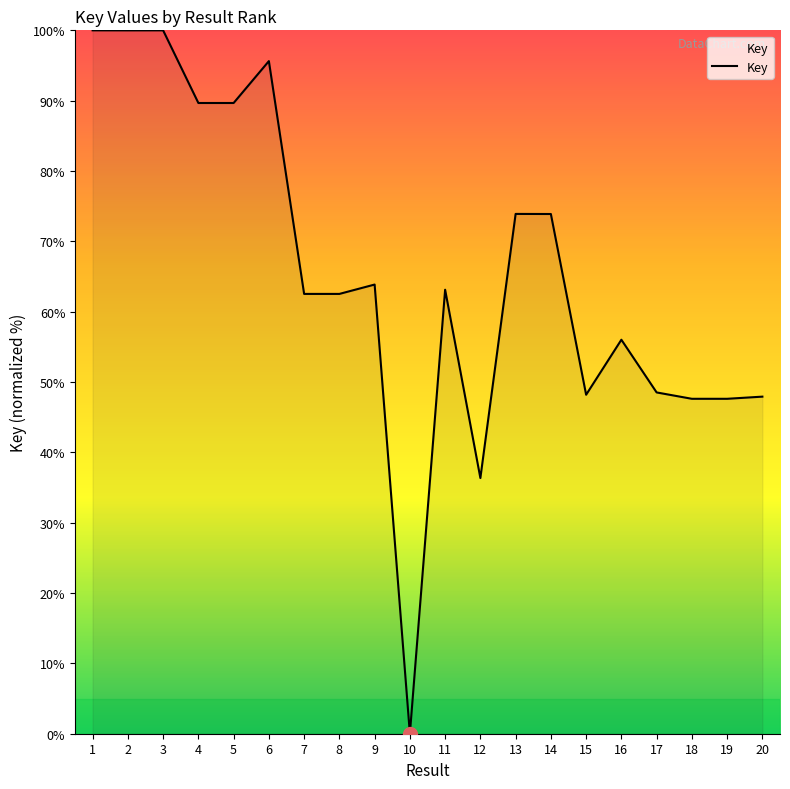

At which label does the data first exceed 63?

1